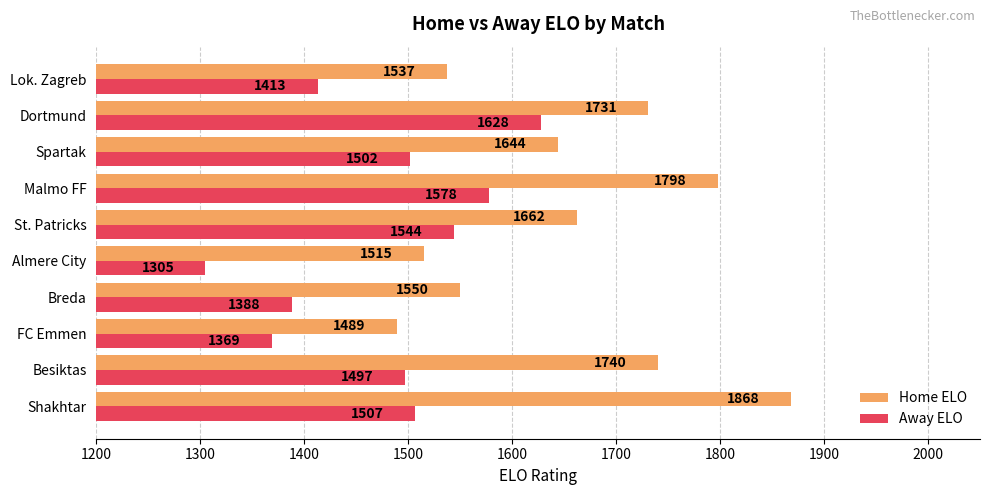

True or false: Home ELO has a value of 2459 at Almere City.

False